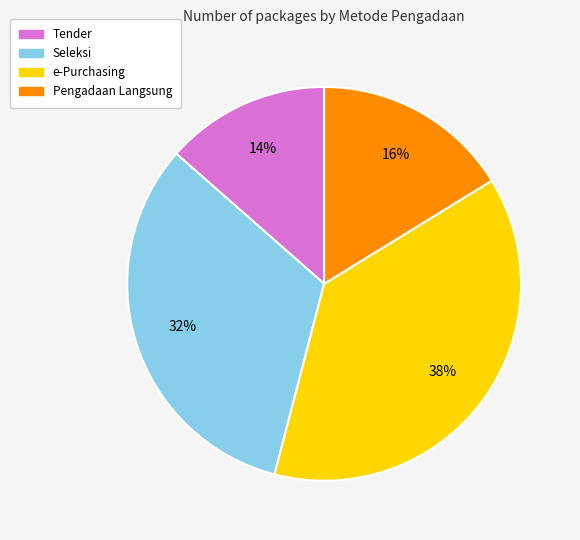

Combined, do e-Purchasing and Tender account for over 50%?

Yes